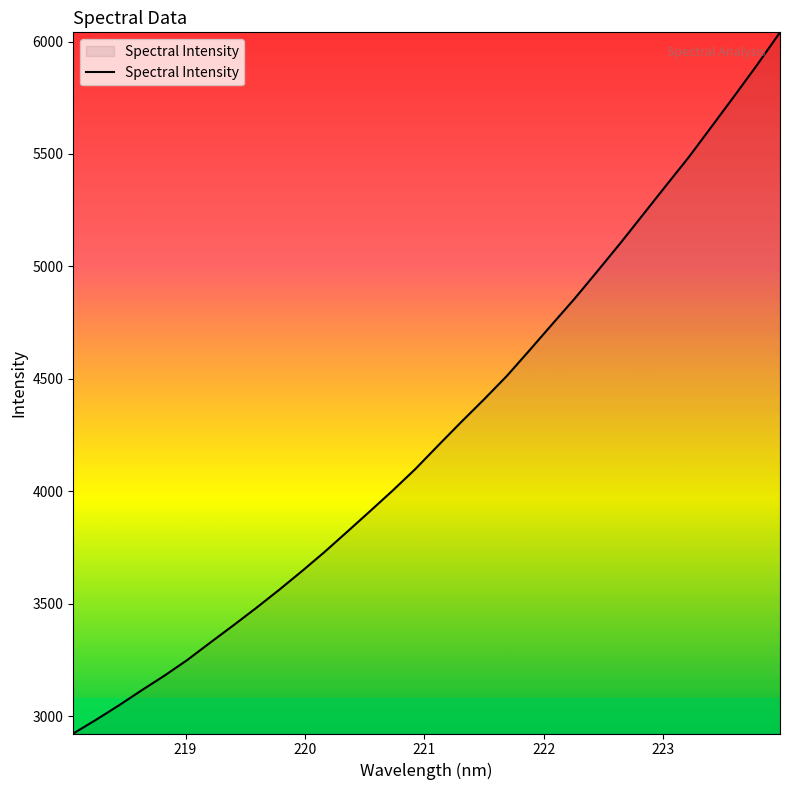

What is the difference between the maximum and minimum values?

3118.8